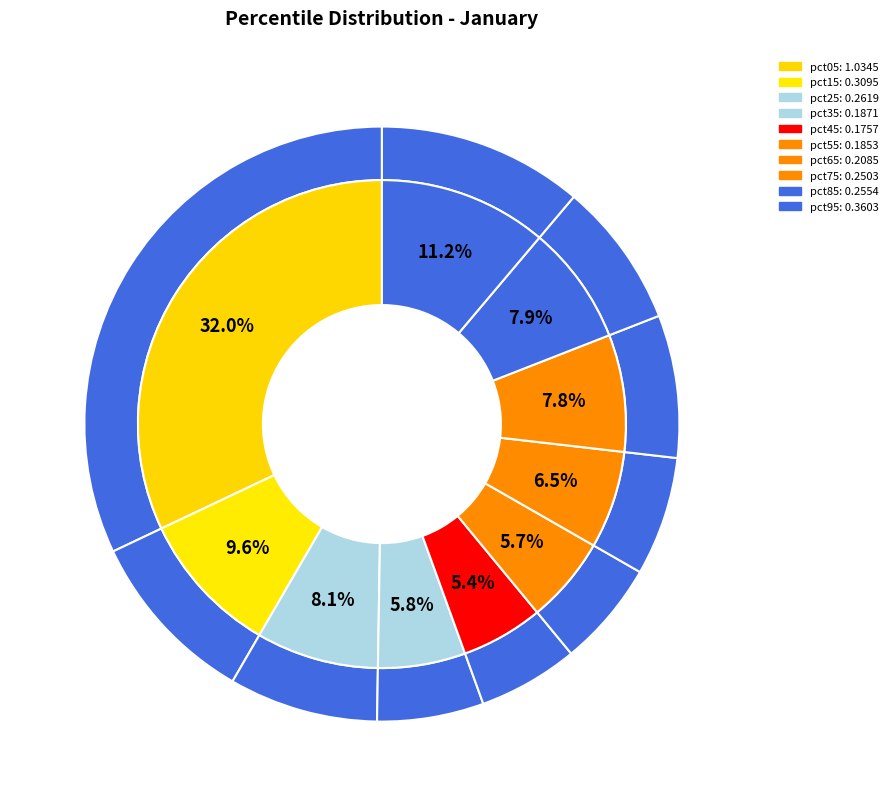

To the nearest percent, what percentage of the pie is pct75?

8%